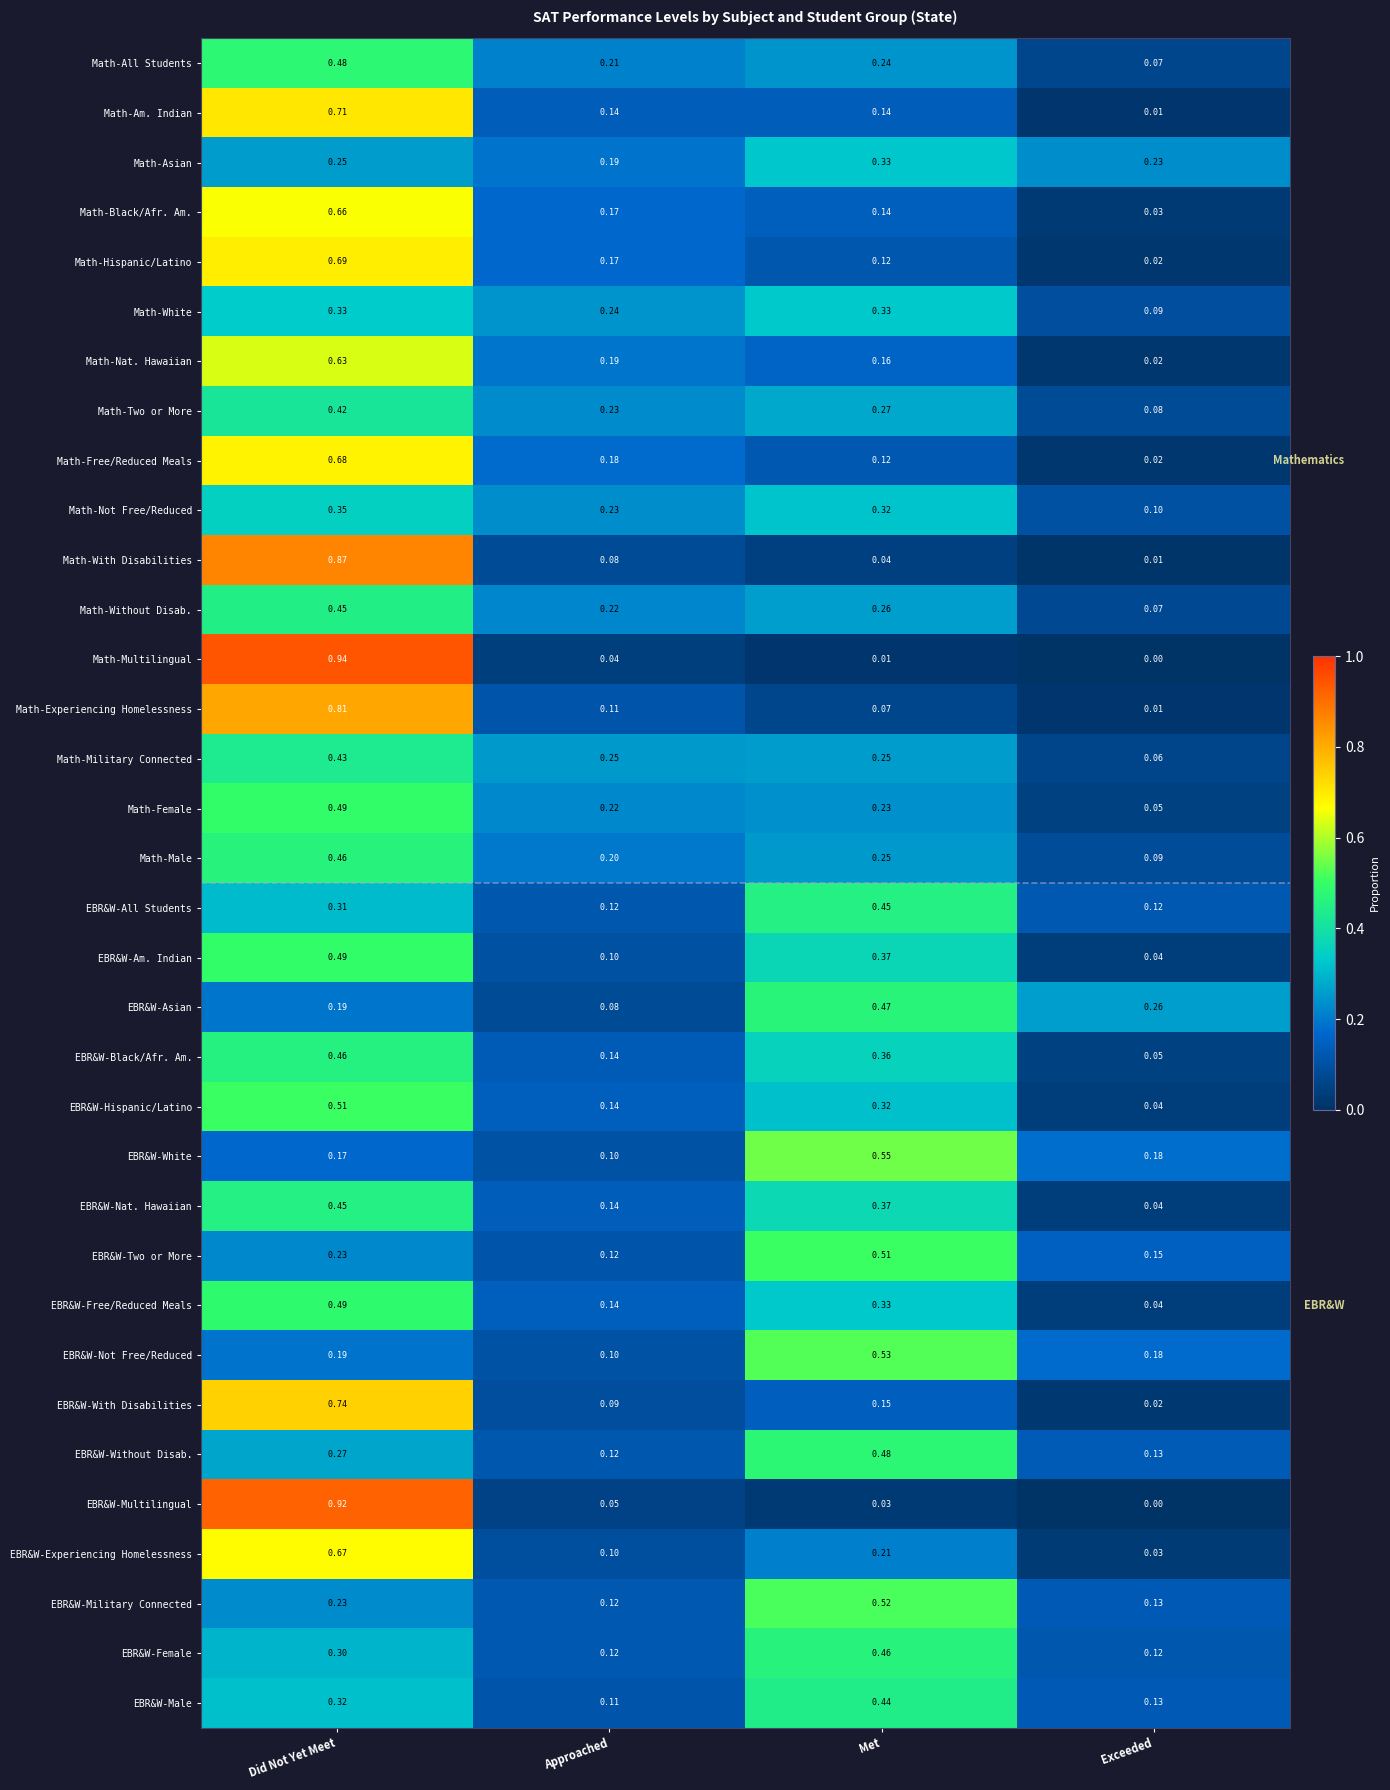

Between Met and Exceeded, which series saw the biggest shift?

EBR&W-Military Connected